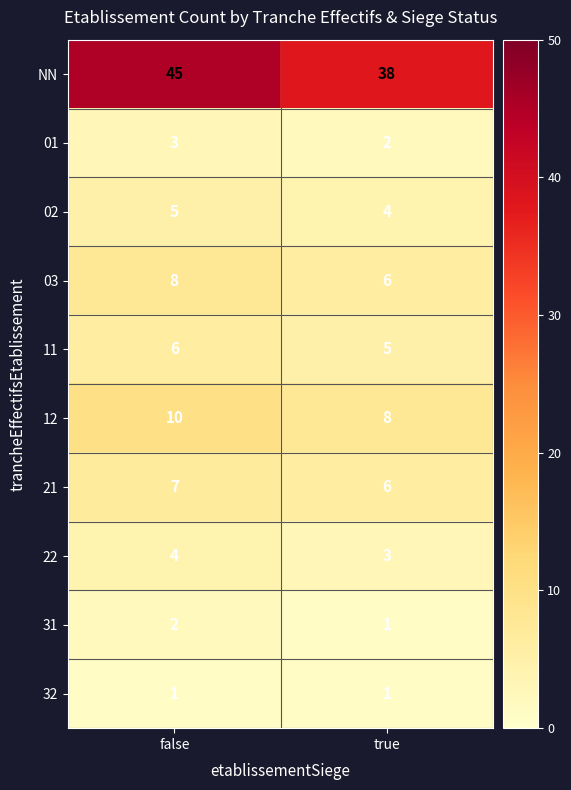

Rank the series by their maximum value, from highest to lowest.

NN, 12, 03, 21, 11, 02, 22, 01, 31, 32